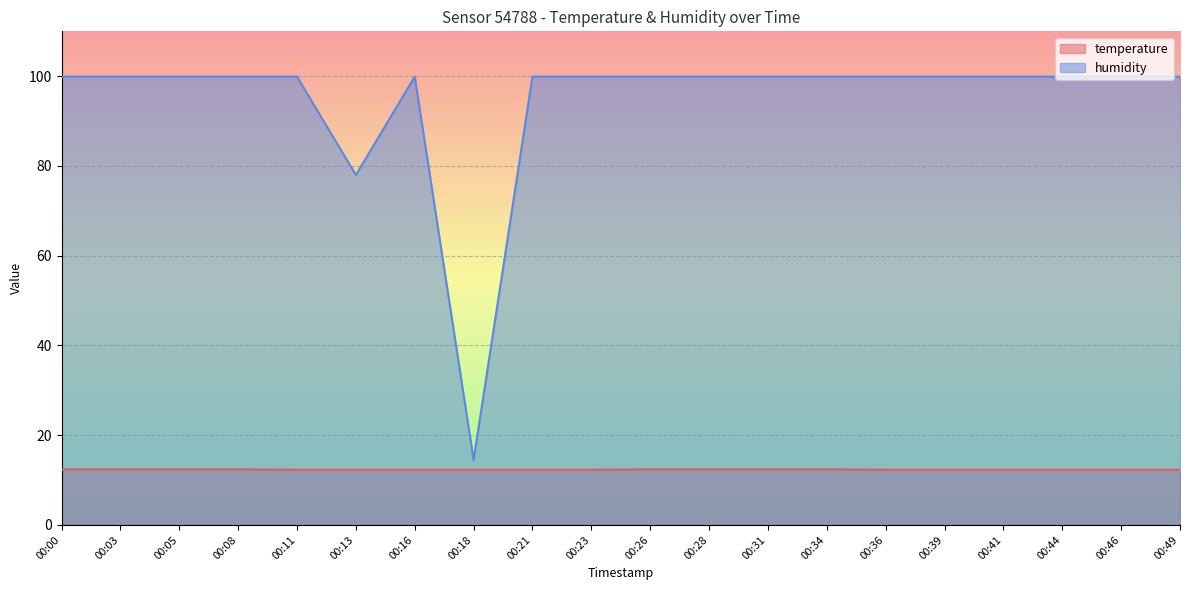

Reading left to right, list all the values displayed in this chart.

temperature: 12.4	12.4	12.4	12.4	12.3	12.3	12.3	12.3	12.3	12.3	12.4	12.4	12.4	12.4	12.3	12.3	12.3	12.3	12.3	12.3
humidity: 99.9	99.9	99.9	99.9	99.9	78.0	99.9	14.5	99.9	99.9	99.9	99.9	99.9	99.9	99.9	99.9	99.9	99.9	99.9	99.9